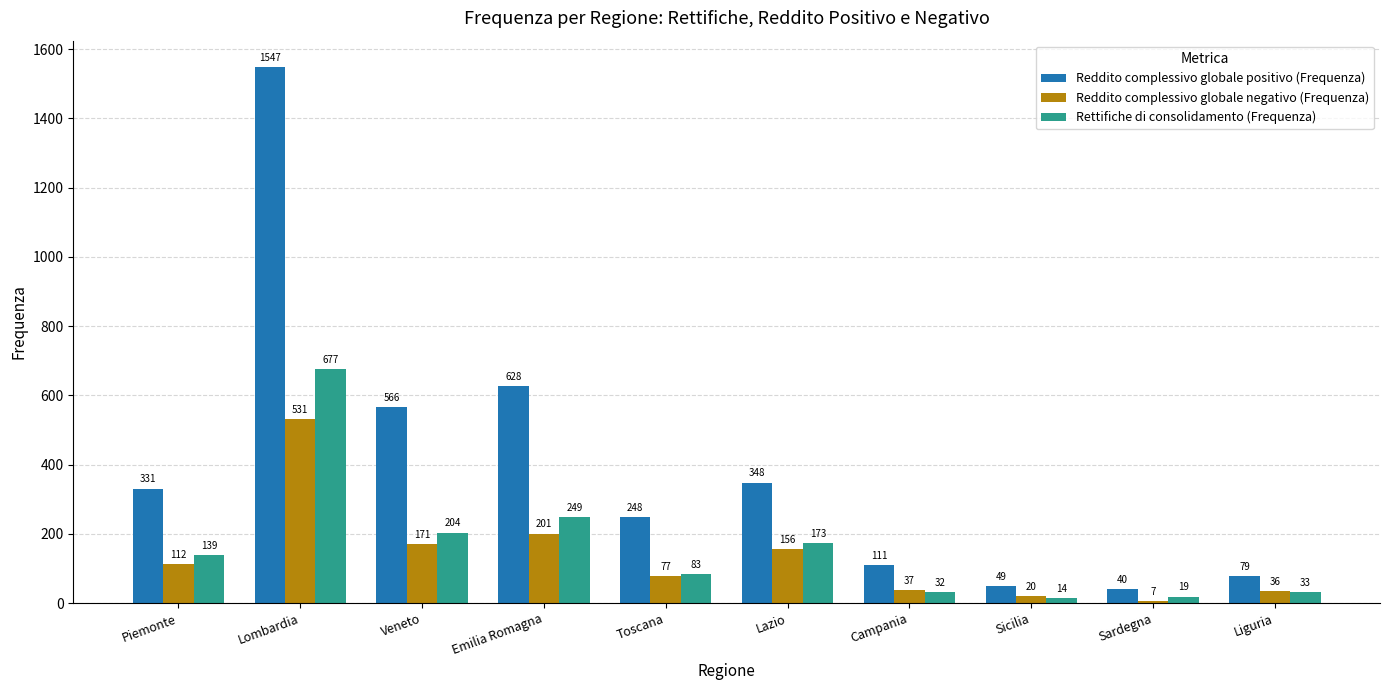

What is the difference between the maximum and minimum values in the Reddito complessivo globale positivo (Frequenza) series?

1507